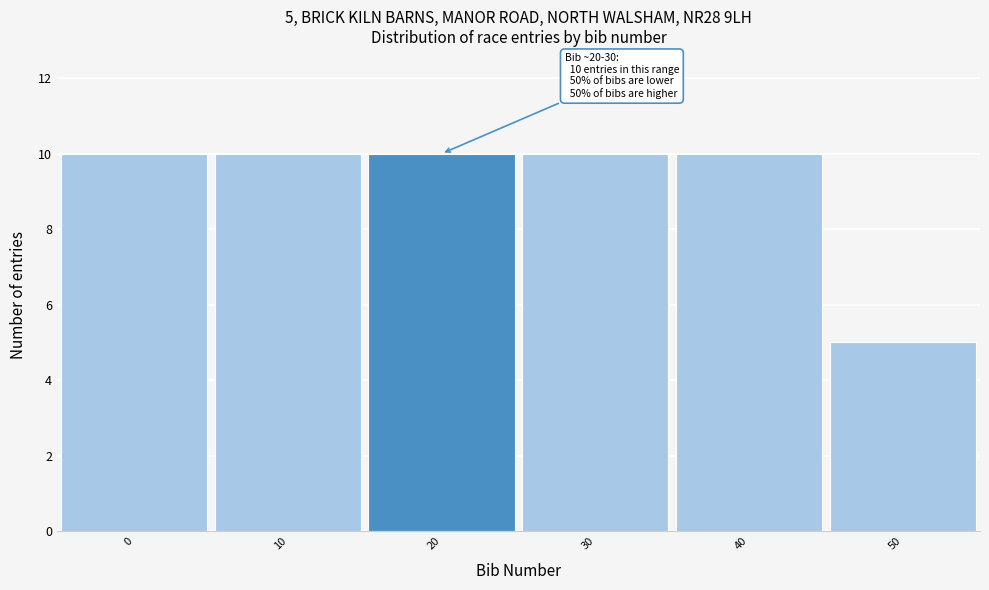

Reading left to right, transcribe all the data shown in this chart.

0=10	10=10	20=10	30=10	40=10	50=5